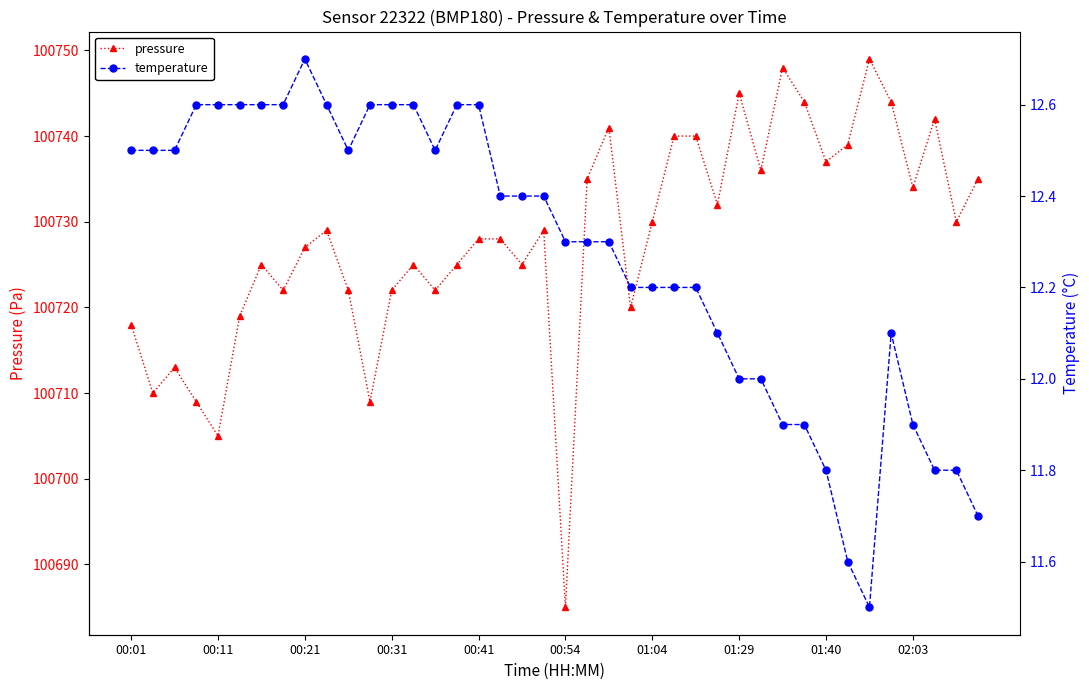

True or false: pressure has more than 0 points higher than both neighbors.

True